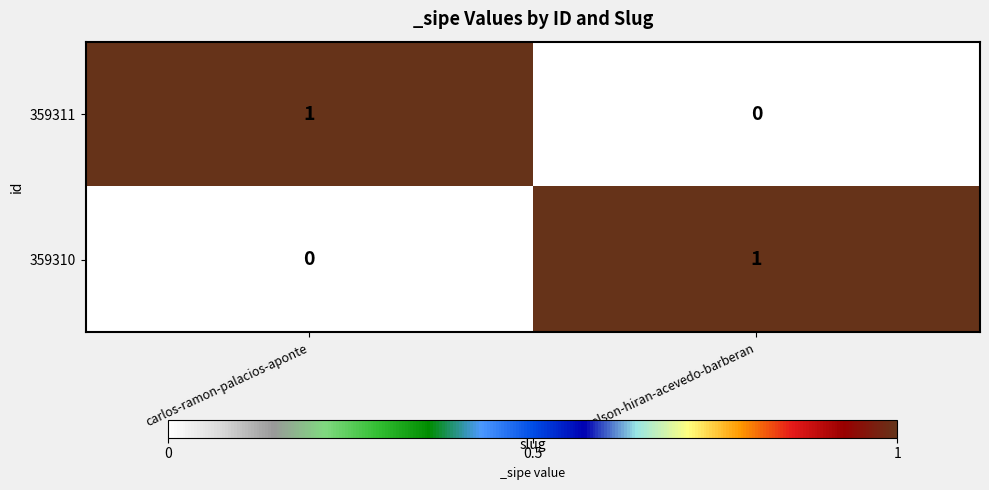

Rank the series at nelson-hiran-acevedo-barberan from highest to lowest value.

359310, 359311